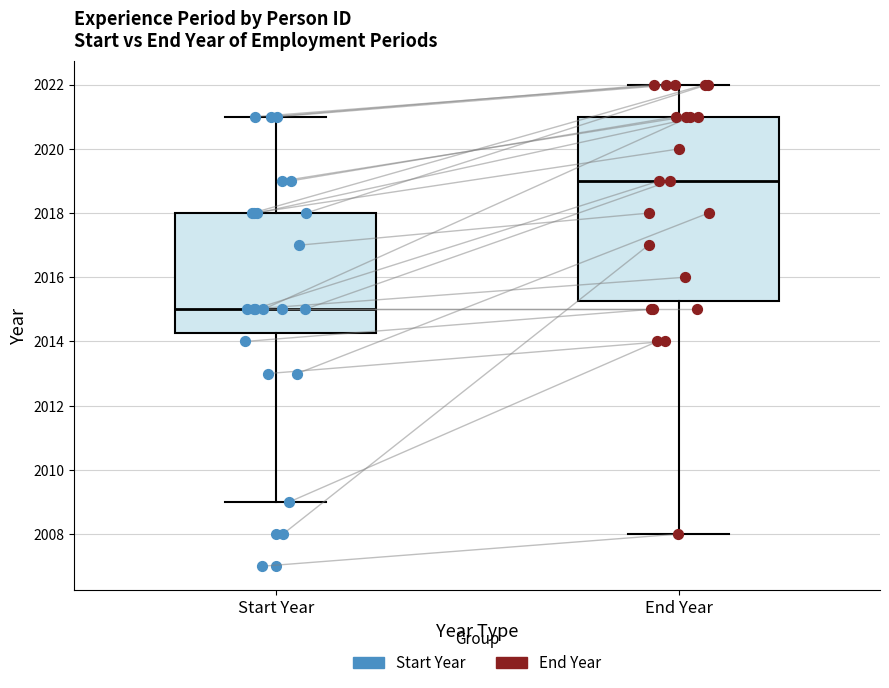

Which box is the tallest, from its lower edge to its upper edge?

End Year